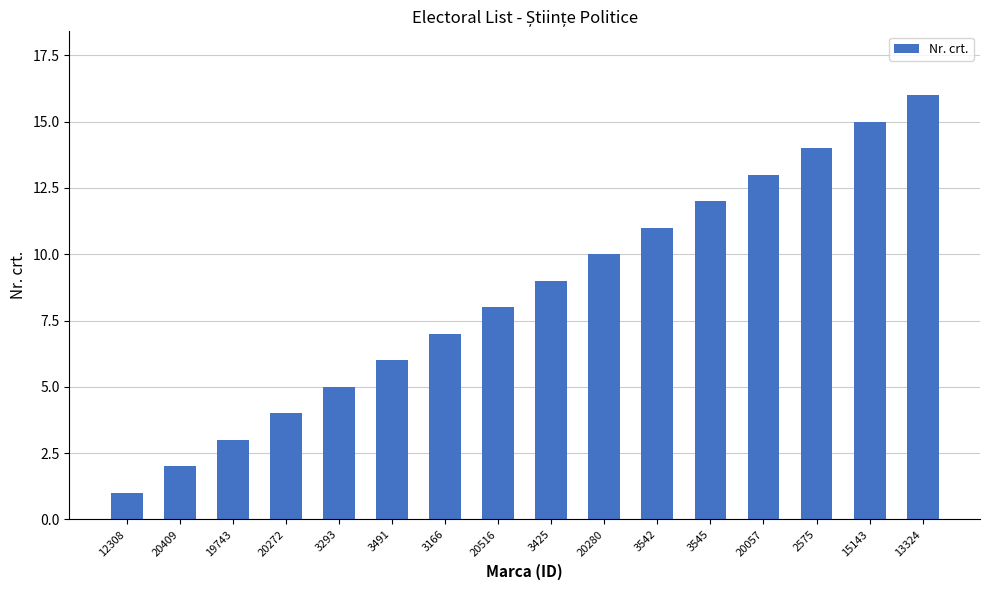

List the labels in order of value, smallest first.

12308, 20409, 19743, 20272, 3293, 3491, 3166, 20516, 3425, 20280, 3542, 3545, 20057, 2575, 15143, 13324